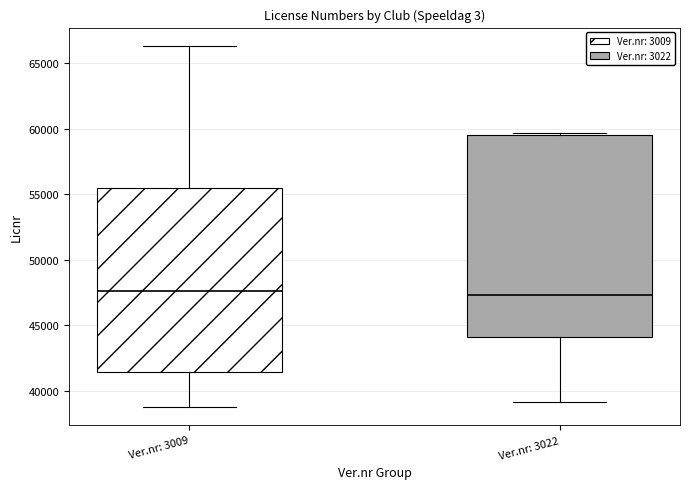

Where is the upper edge of the box for Ver.nr: 3022 on the y-axis? The values are not printed on the chart, so give them approximately, as read against the axis.

59500